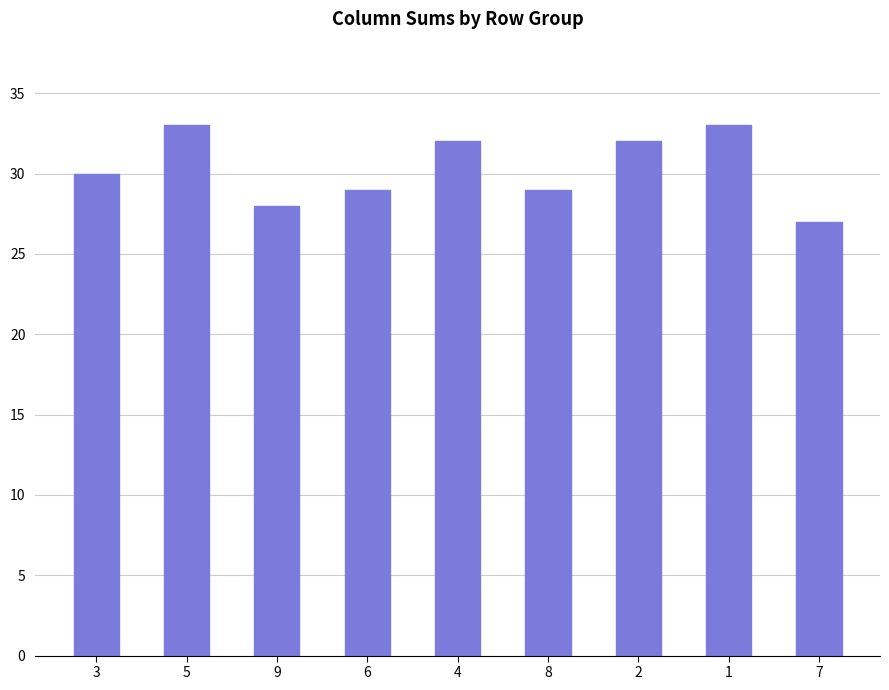

Reading right to left, list all the values displayed in this chart.

27	33	32	29	32	29	28	33	30